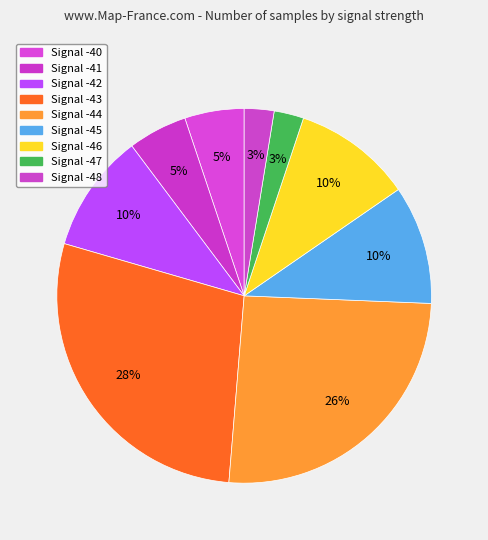

Does any single category account for the majority?

No